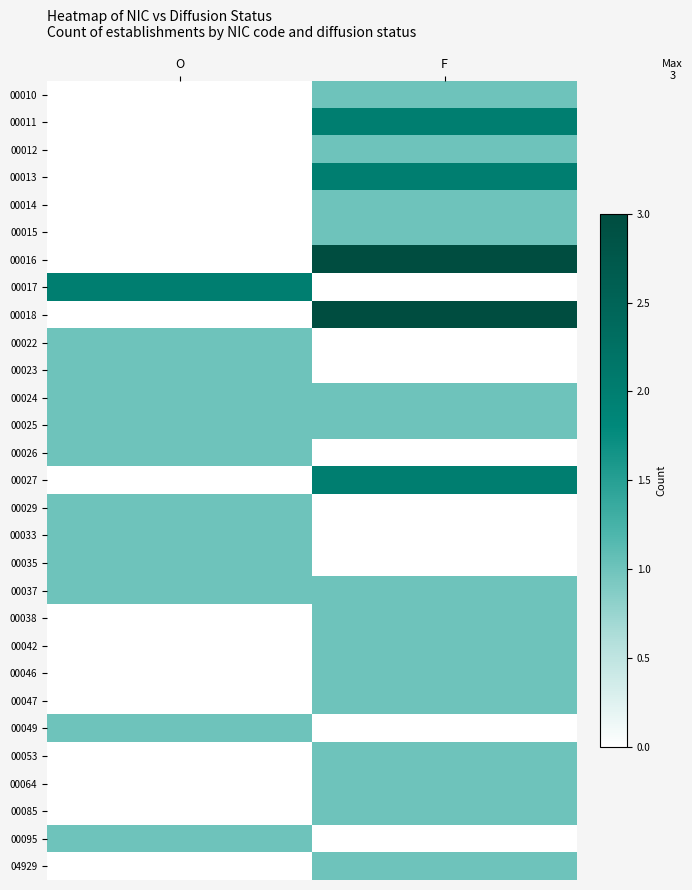

Reading right to left, what are all the values shown in this chart?

00010: F=1	O=0
00011: F=2	O=0
00012: F=1	O=0
00013: F=2	O=0
00014: F=1	O=0
00015: F=1	O=0
00016: F=3	O=0
00017: F=0	O=2
00018: F=3	O=0
00022: F=0	O=1
00023: F=0	O=1
00024: F=1	O=1
00025: F=1	O=1
00026: F=0	O=1
00027: F=2	O=0
00029: F=0	O=1
00033: F=0	O=1
00035: F=0	O=1
00037: F=1	O=1
00038: F=1	O=0
00042: F=1	O=0
00046: F=1	O=0
00047: F=1	O=0
00049: F=0	O=1
00053: F=1	O=0
00064: F=1	O=0
00085: F=1	O=0
00095: F=0	O=1
04929: F=1	O=0